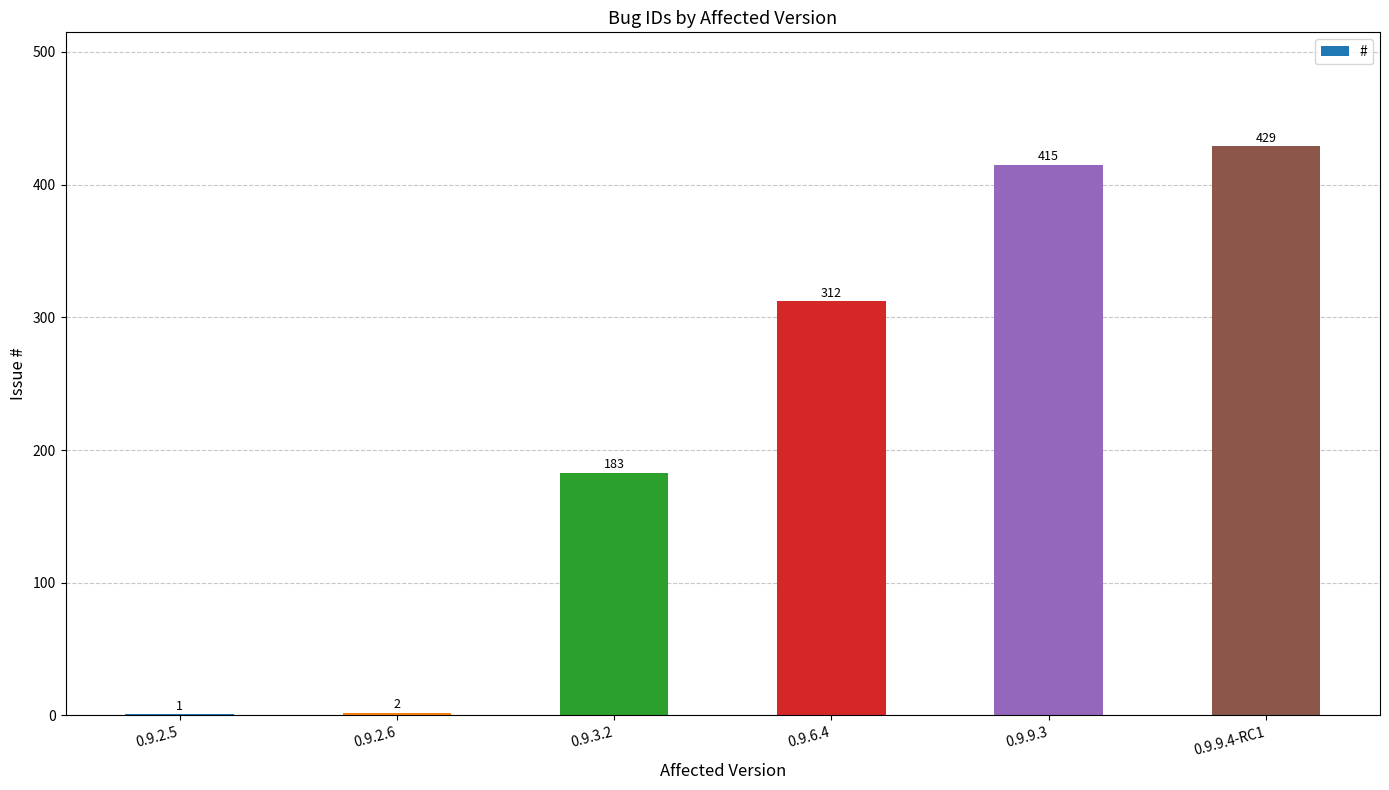

What is the average value?

224